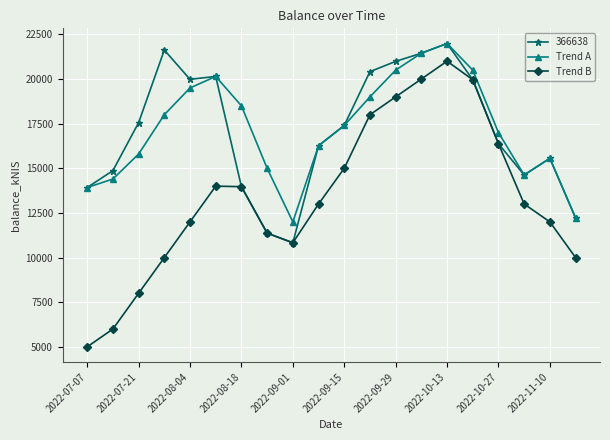

How many lines are shown in the chart?

3